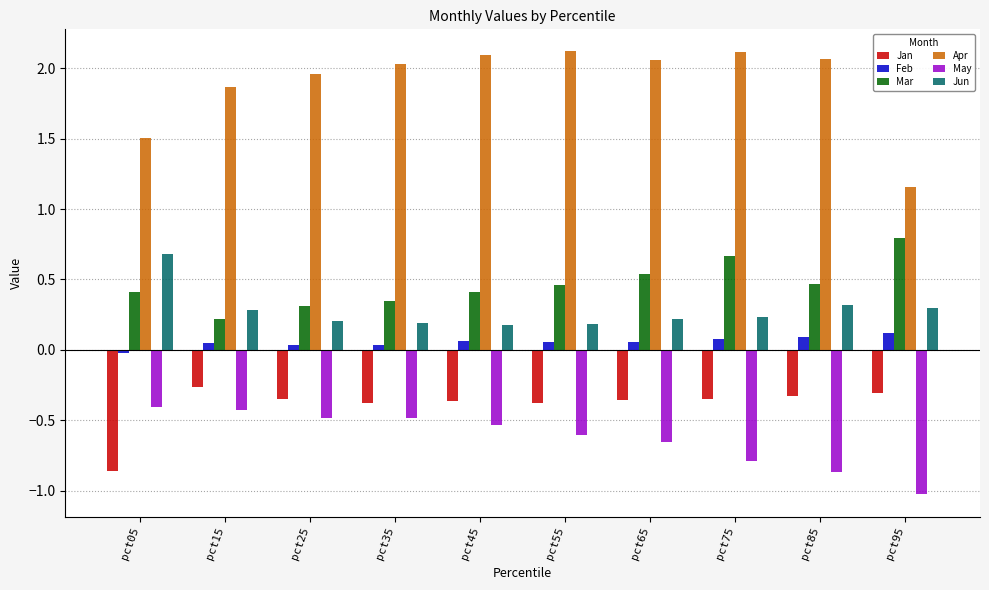

At which category does the chart reach its minimum across all series?

pct95